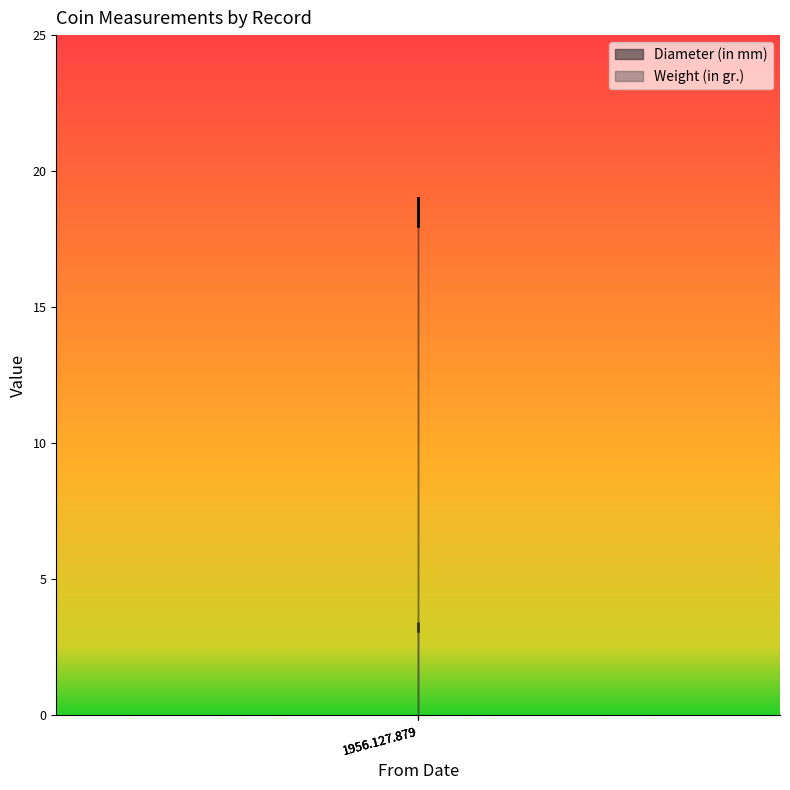

Is it true that Weight (in gr.) equals 1.8 at 1956.127.879?

False